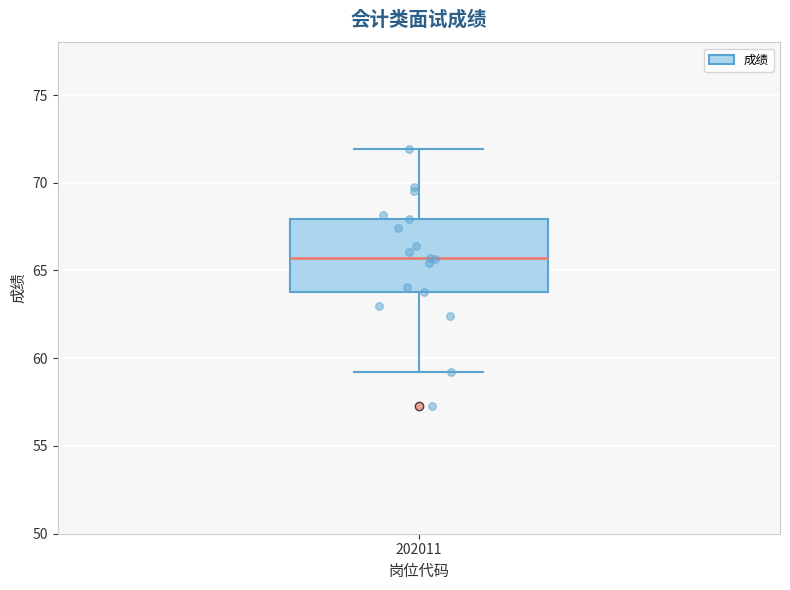

Transcribe this box plot: give where the median line is, the range the box spans, and where the two whiskers end, as read against the y-axis. The values are not printed on the chart, so give them approximately, as read against the axis.

median 65.5, box 64.0 to 68.0, whiskers 59.0 to 72.0